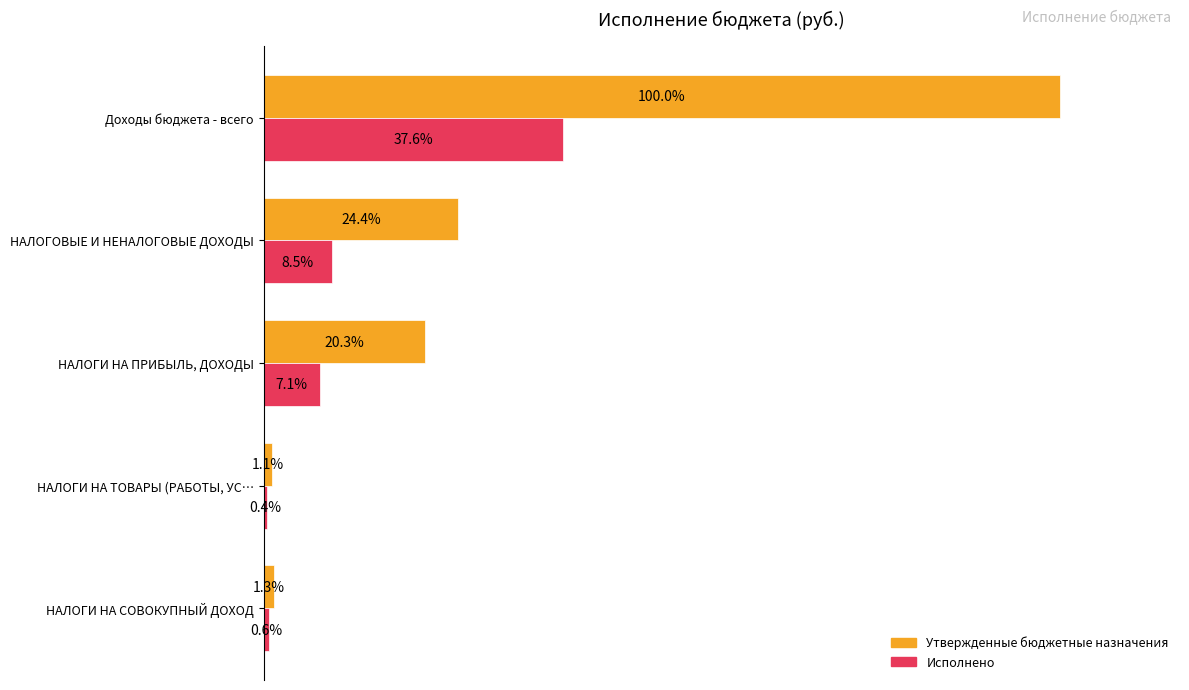

List the series in order of their overall mean, lowest first.

Исполнено, Утвержденные бюджетные назначения